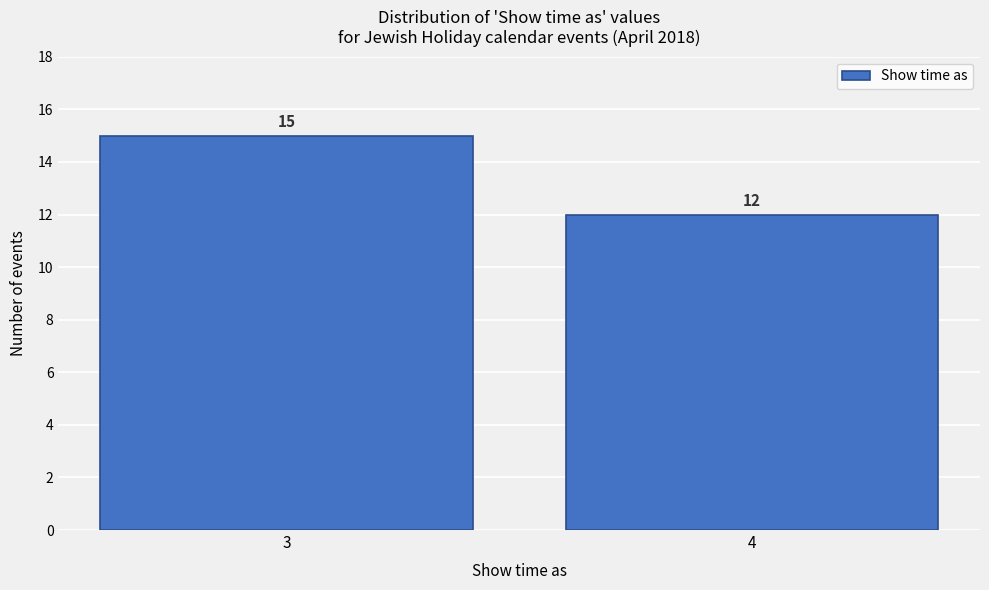

Reading left to right, list all the values displayed in this chart.

3=15	4=12